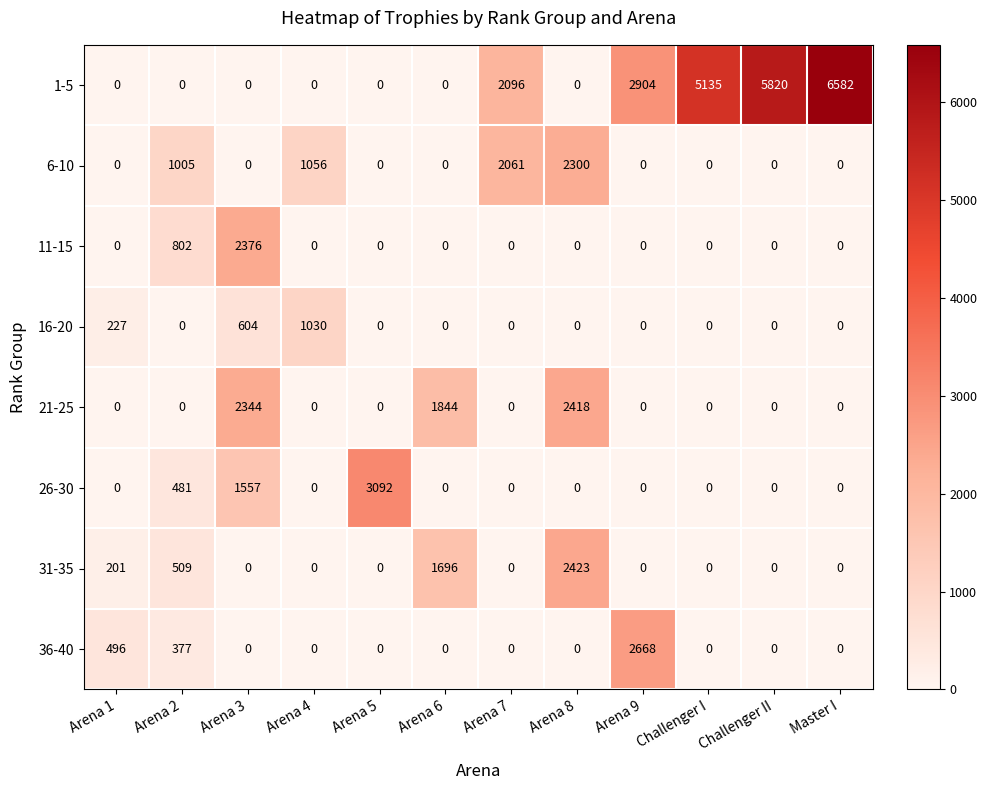

What is the difference between the highest and lowest values at Arena 3?

2376